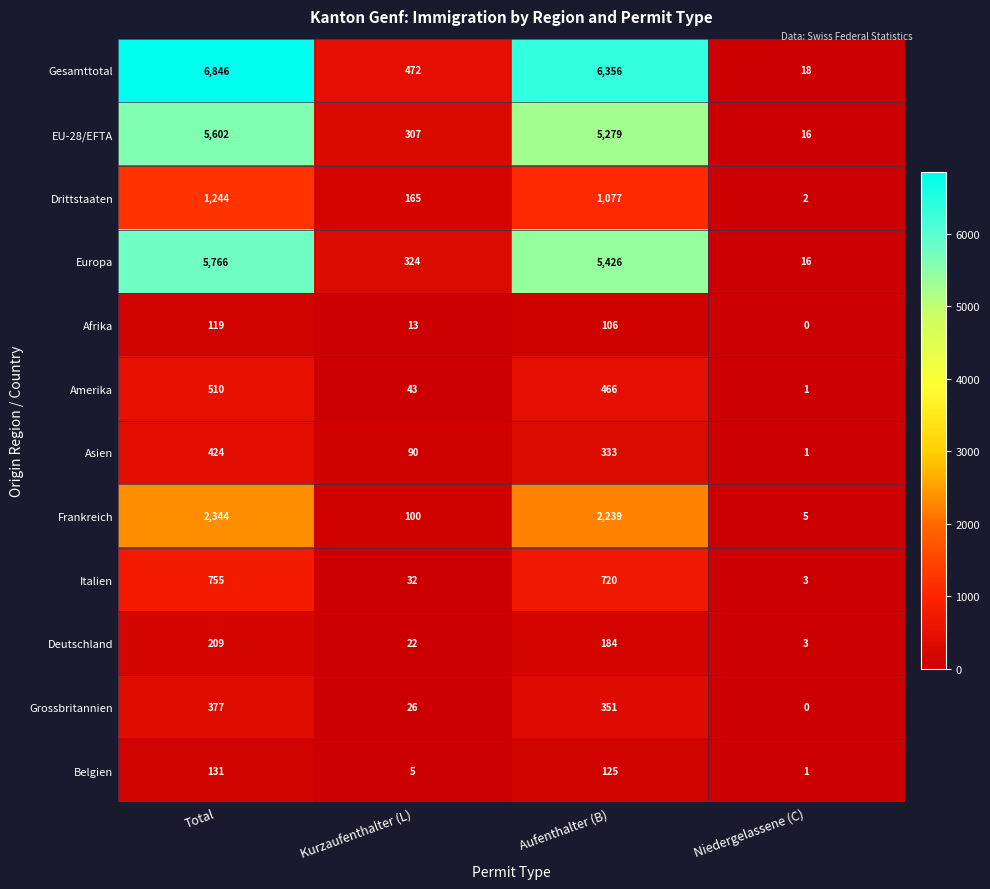

Which category has the lowest value across all series?

Niedergelassene (C)